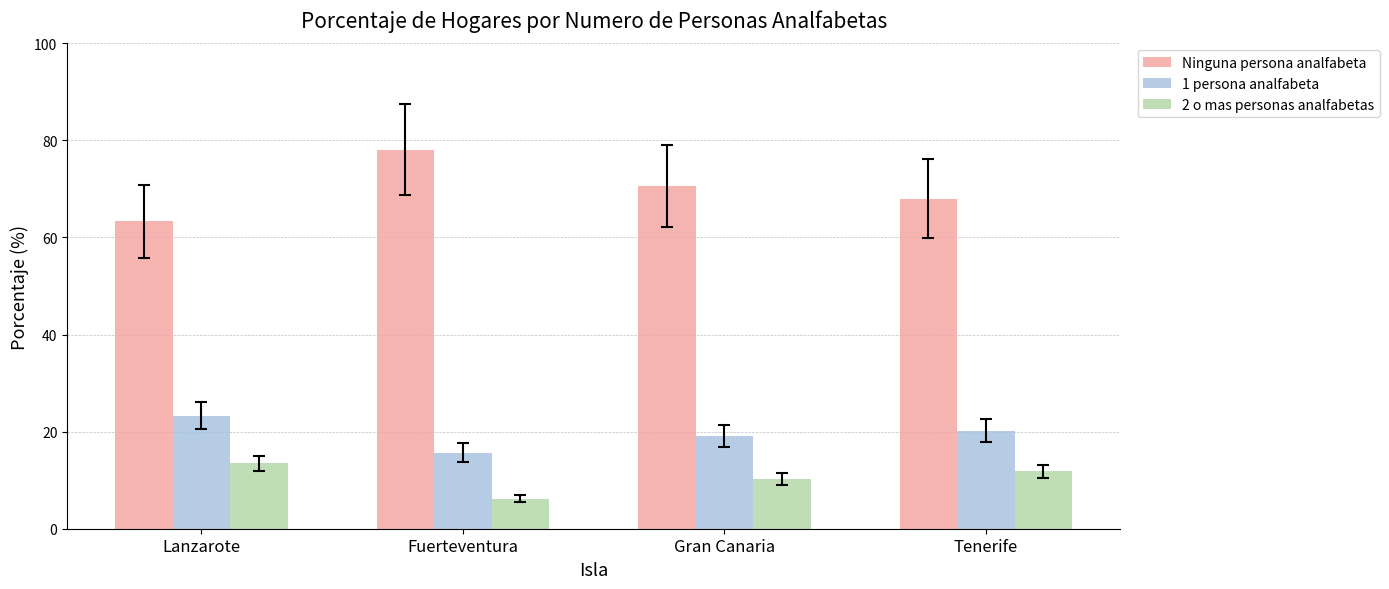

Which series has the largest total across all categories?

Ninguna persona analfabeta